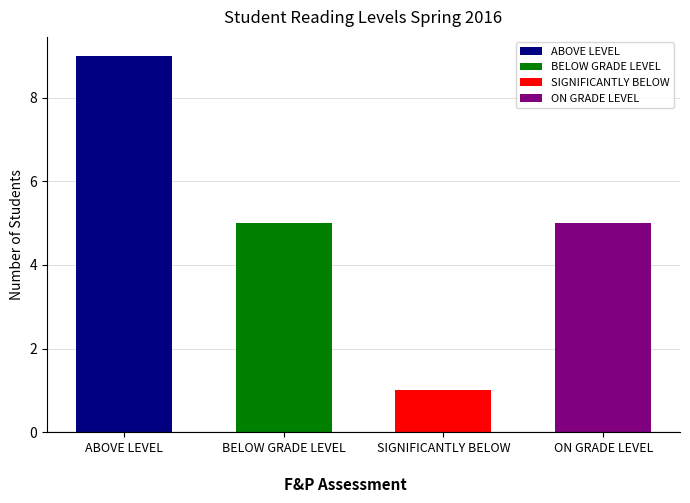

Rank the categories by value from lowest to highest.

SIGNIFICANTLY BELOW, BELOW GRADE LEVEL, ON GRADE LEVEL, ABOVE LEVEL